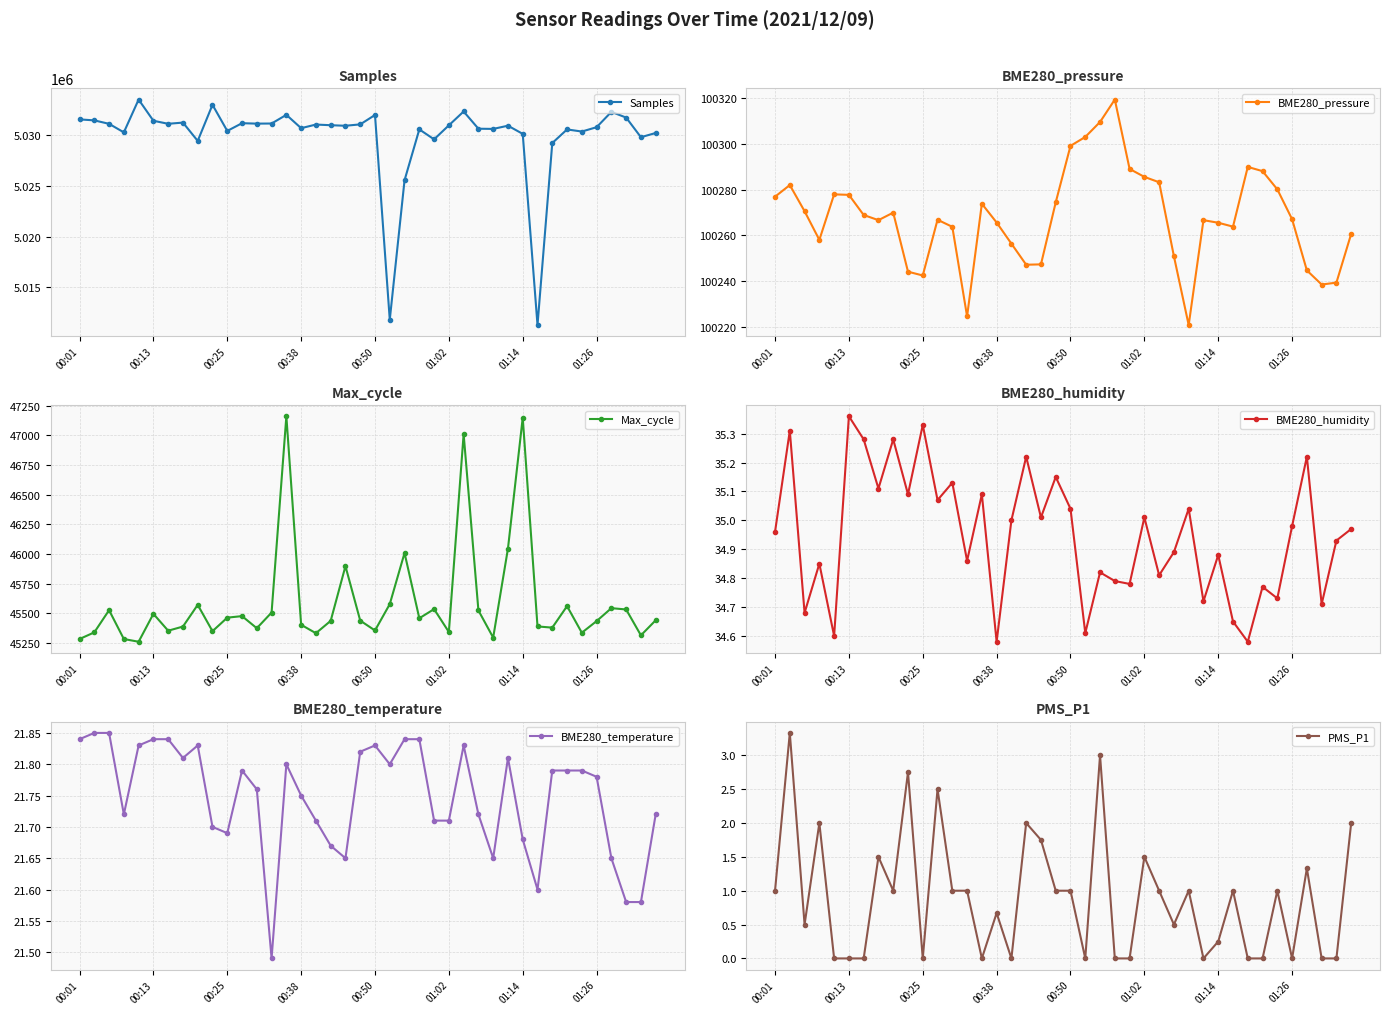

The value of Samples at 01:26 is 5030810. True or false?

True